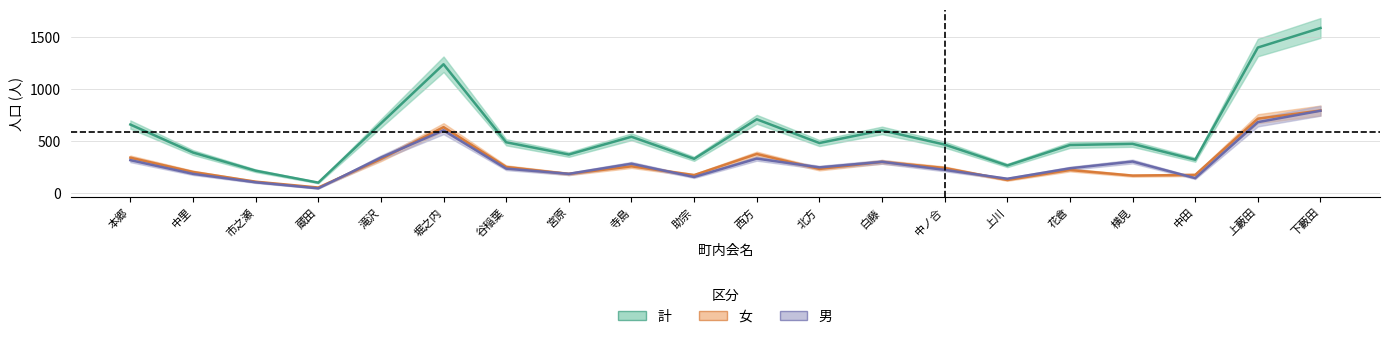

How many lines are shown in the chart?

3